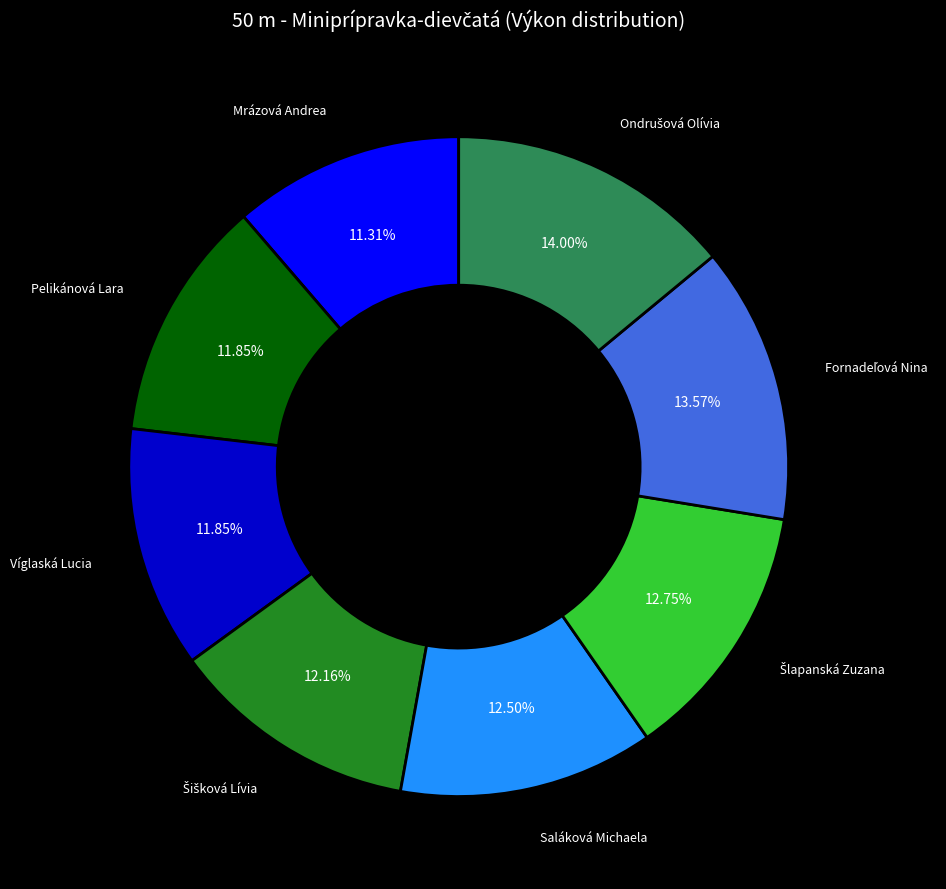

Is there a majority slice in this chart?

No